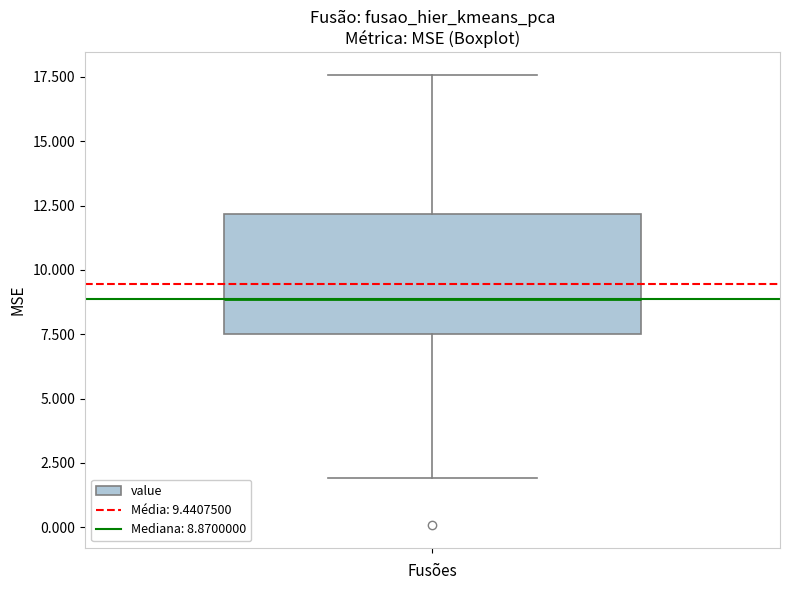

Read this box plot against the y-axis: the position of the median line, the range covered by the box, and the ends of both whiskers. The values are not printed on the chart, so give them approximately, as read against the axis.

median 9.0, box 7.5 to 12.0, whiskers 2.0 to 17.5